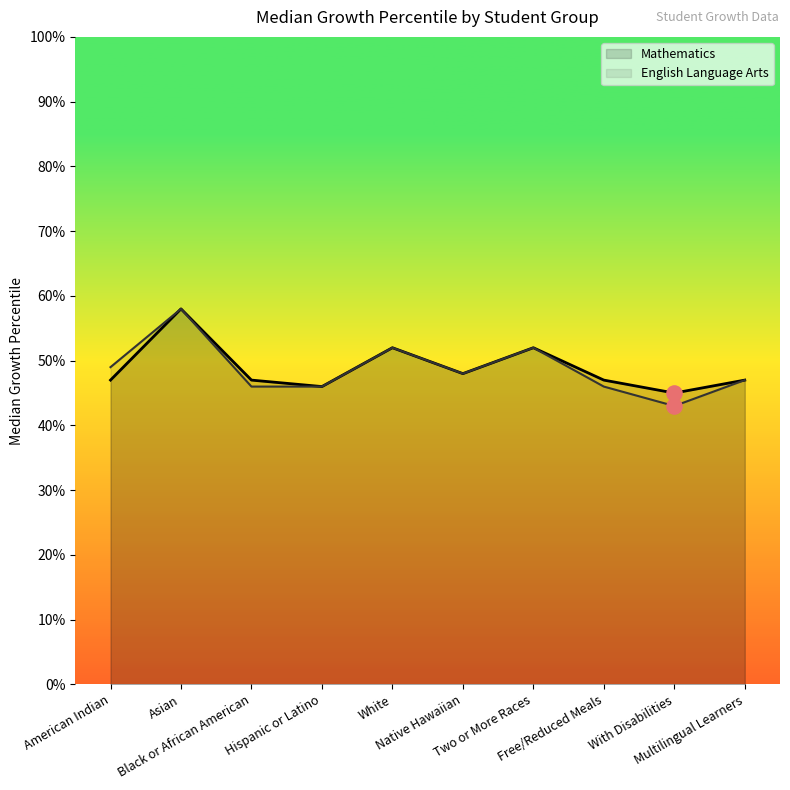

Which series contains the lowest Y value?

English Language Arts